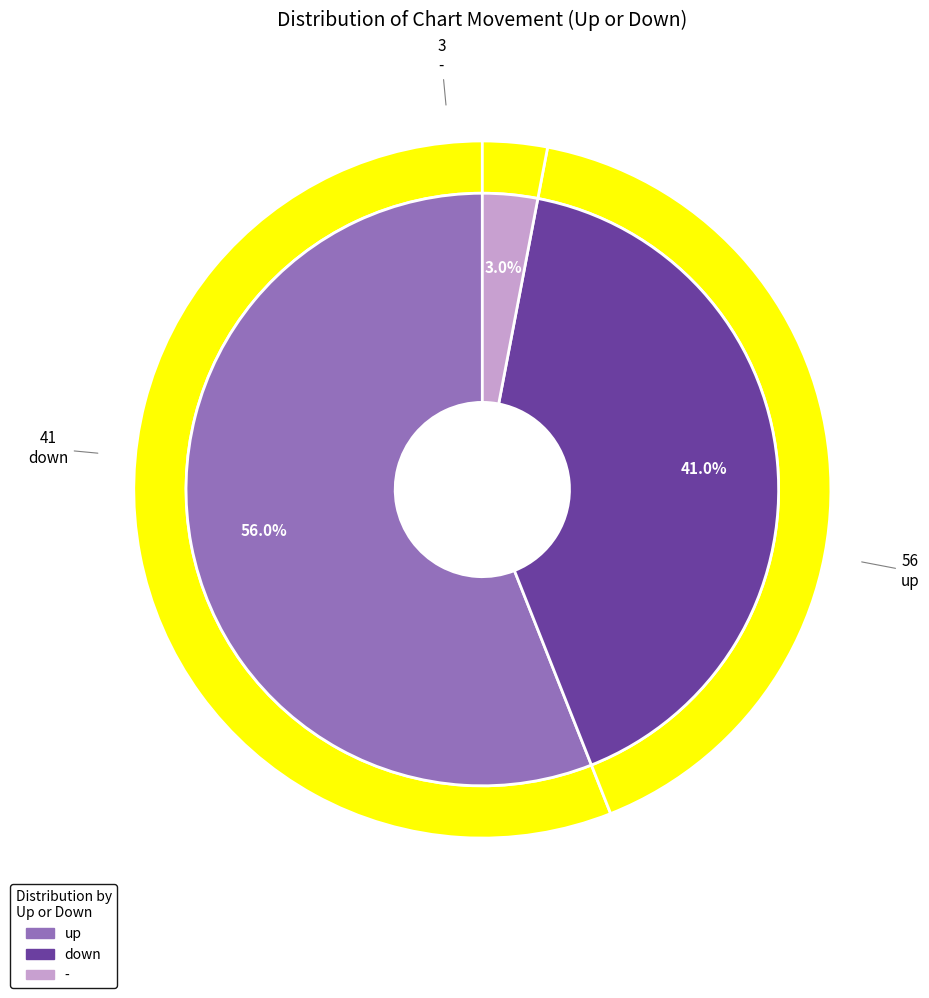

Does up represent more than half of the total?

Yes